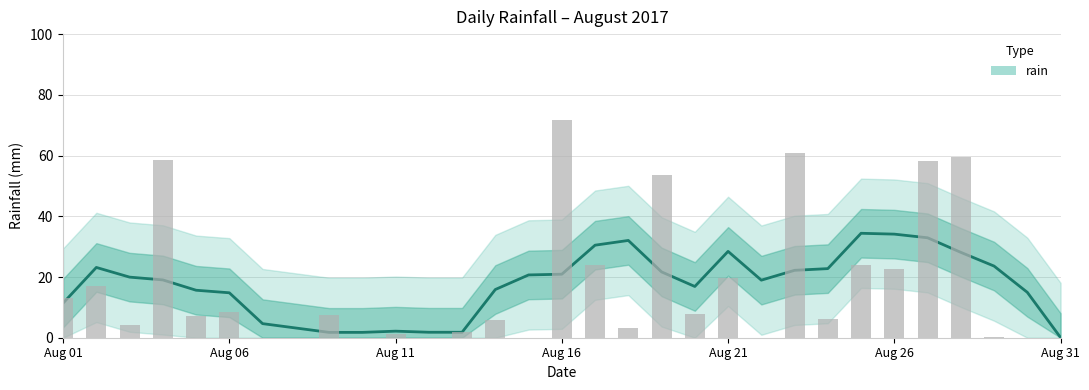

What is the average value?

17.3